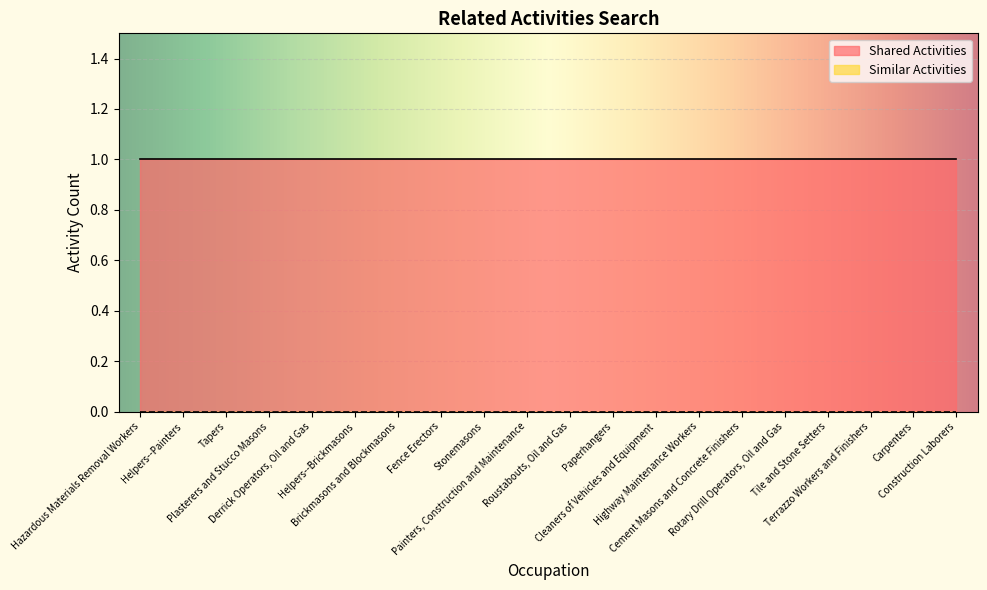

What are all the series names shown in the legend?

Shared Activities, Similar Activities